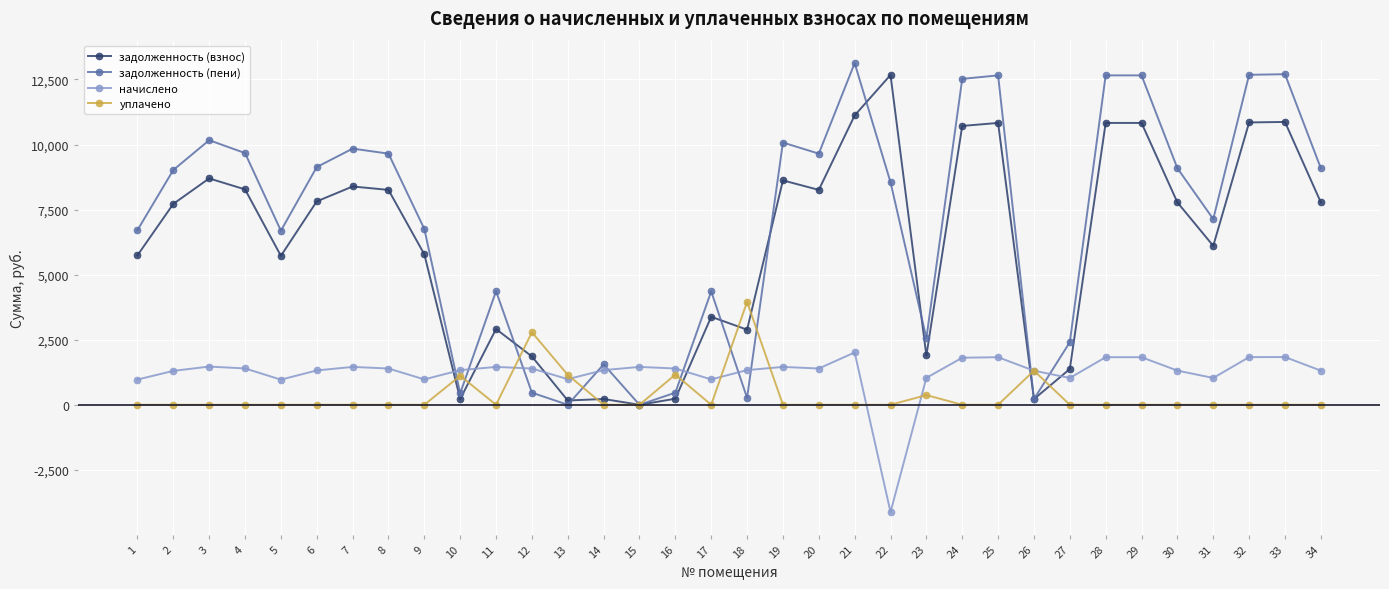

What is the average value of the начислено series?

1223.9